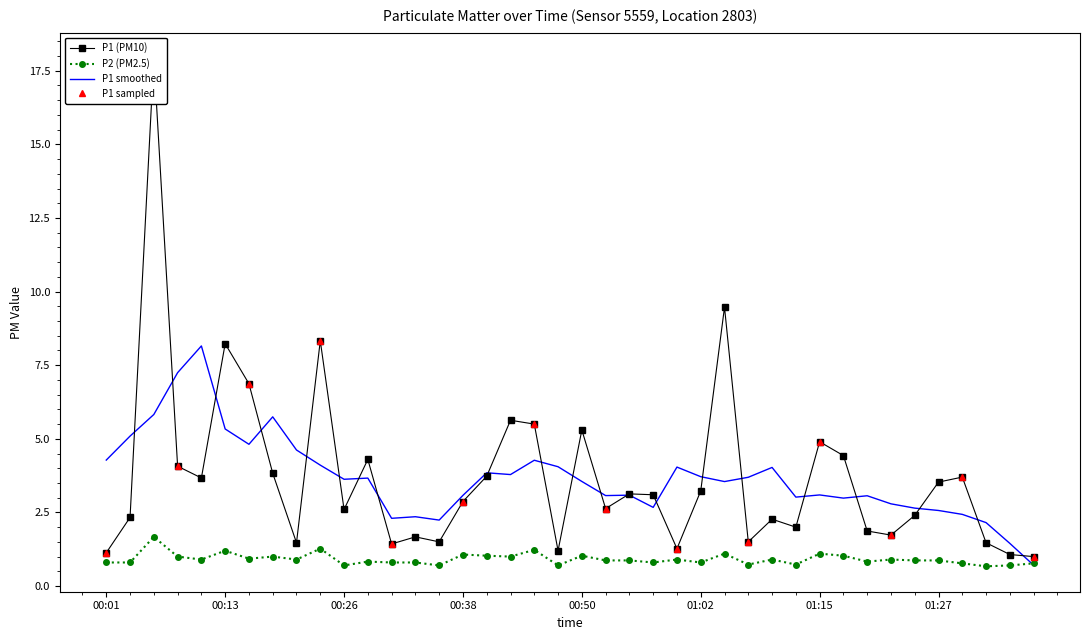

The P1 smoothed series shows 5.9 at 01:02. True or false?

False